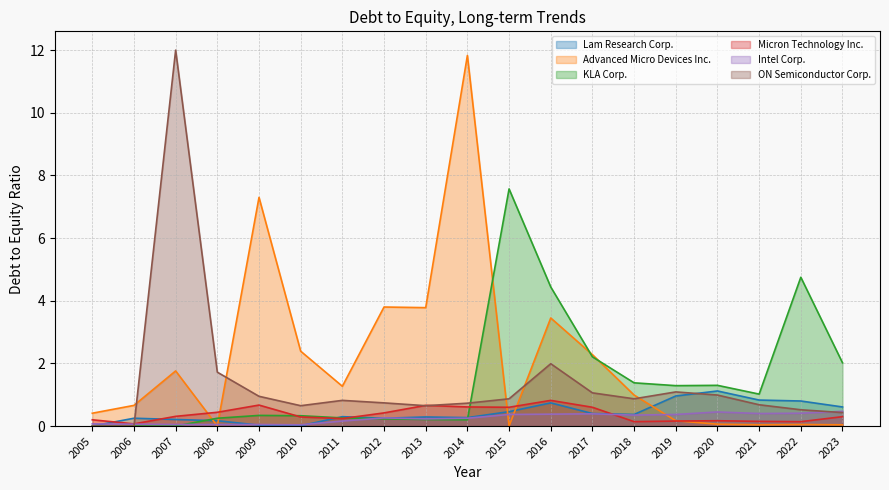

Where is KLA Corp. nearest to the value 3?

2017